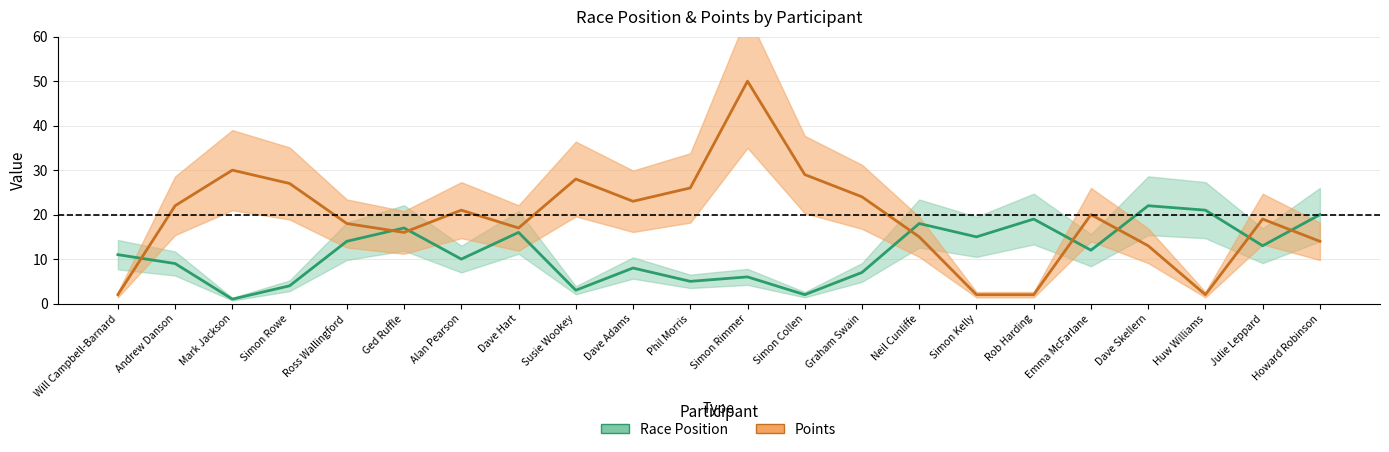

Rank the series by their average value, from highest to lowest.

Points, Race Position